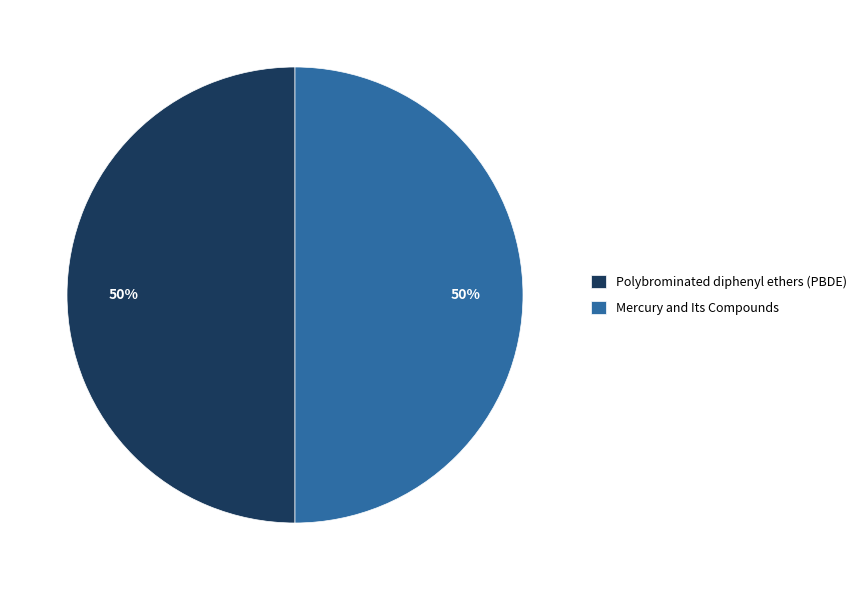

The Polybrominated diphenyl ethers (PBDE) slice represents 50% of the pie. True or false?

True